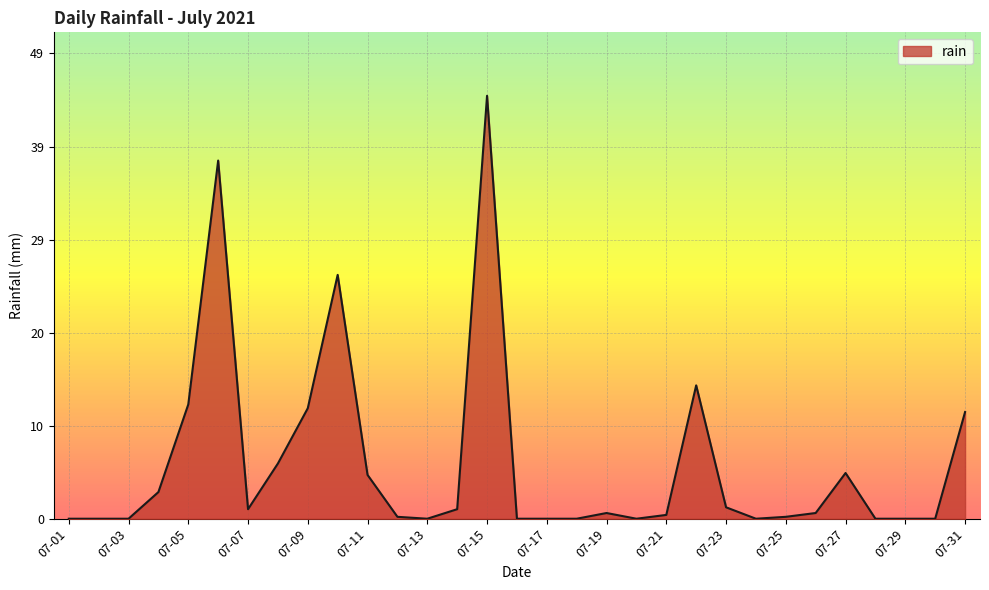

What is the maximum value shown in the chart?

44.4